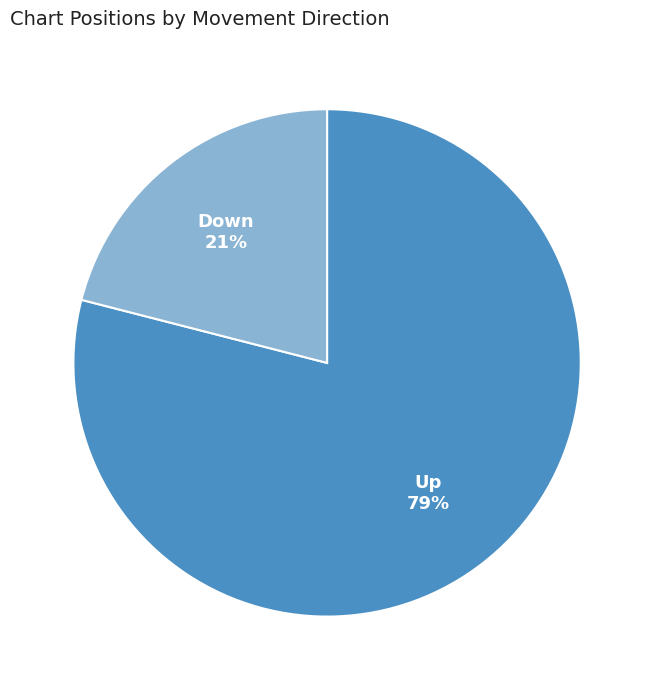

Which has a higher value, Down or Up?

Up